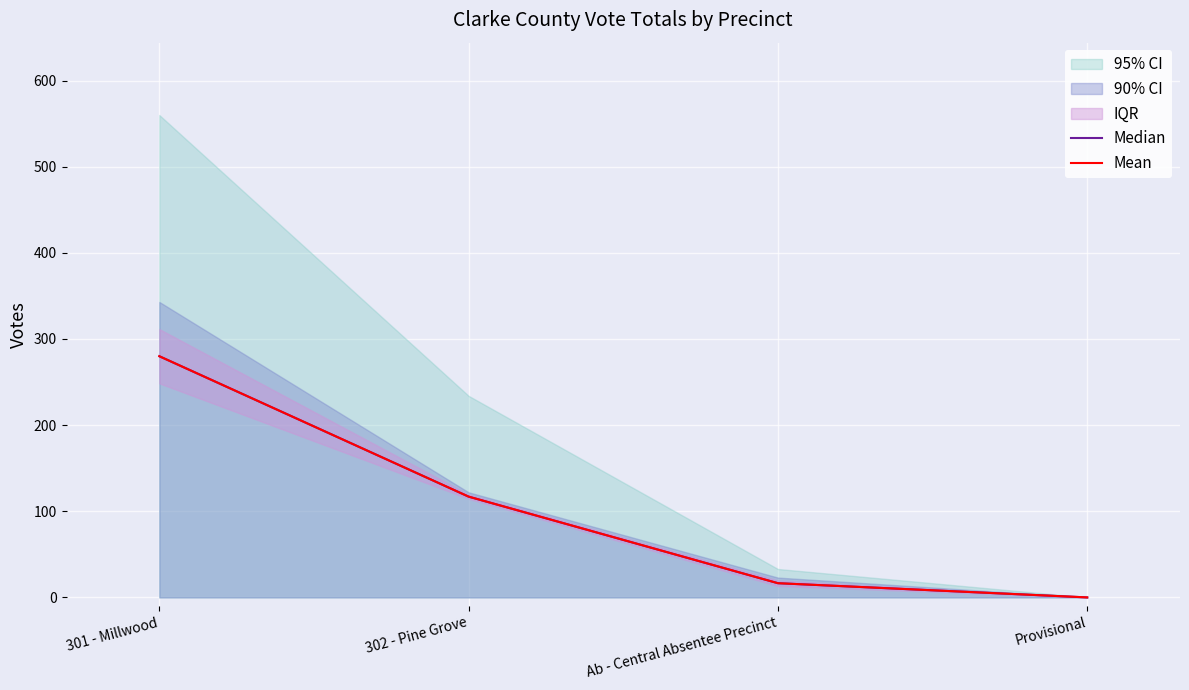

What position from the right is Ab - Central Absentee Precinct?

2